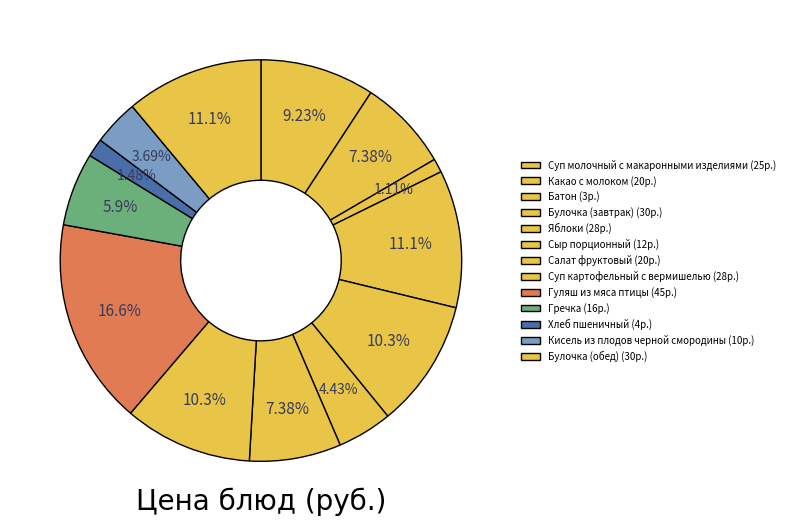

What percentage is NOT represented by Булочка (обед)?

88.9%